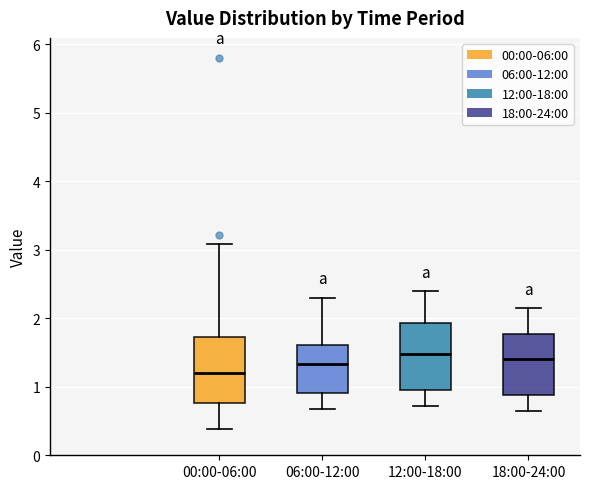

Reading left to right, read every box against the y-axis: the position of its median line, the range the box covers, and the ends of its whiskers. The values are not printed on the chart, so give them approximately, as read against the axis.

00:00-06:00: median 1.2, box 0.8 to 1.7, whiskers 0.4 to 3.1
06:00-12:00: median 1.3, box 0.9 to 1.6, whiskers 0.7 to 2.3
12:00-18:00: median 1.5, box 1.0 to 1.9, whiskers 0.7 to 2.4
18:00-24:00: median 1.4, box 0.9 to 1.8, whiskers 0.7 to 2.2